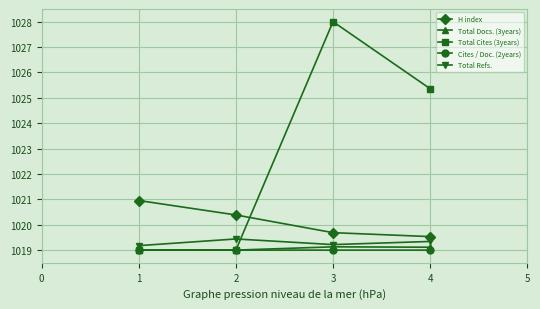

Reading left to right, what are all the values shown in this chart?

H index: 1021.0	1020.4	1019.7	1019.5
Total Docs. (3years): 1019.0	1019.0	1019.1	1019.1
Total Cites (3years): 1019.0	1019.0	1028.0	1025.4
Cites / Doc. (2years): 1019.0	1019.0	1019.0	1019.0
Total Refs.: 1019.2	1019.4	1019.2	1019.3